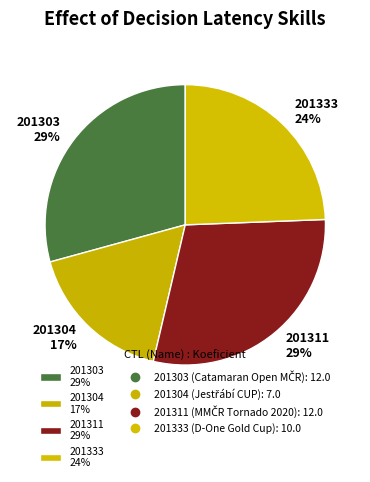

Is the sum of 201304 17% and 201303 29% greater than half?

No